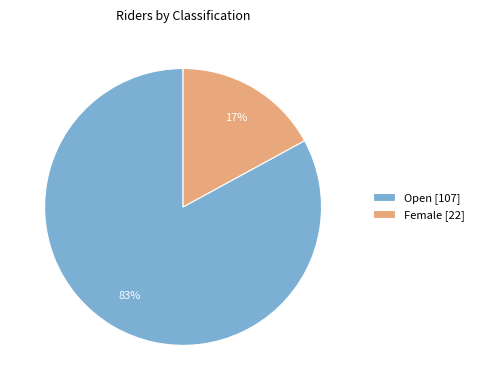

To the nearest percent, what portion does Female represent?

17%